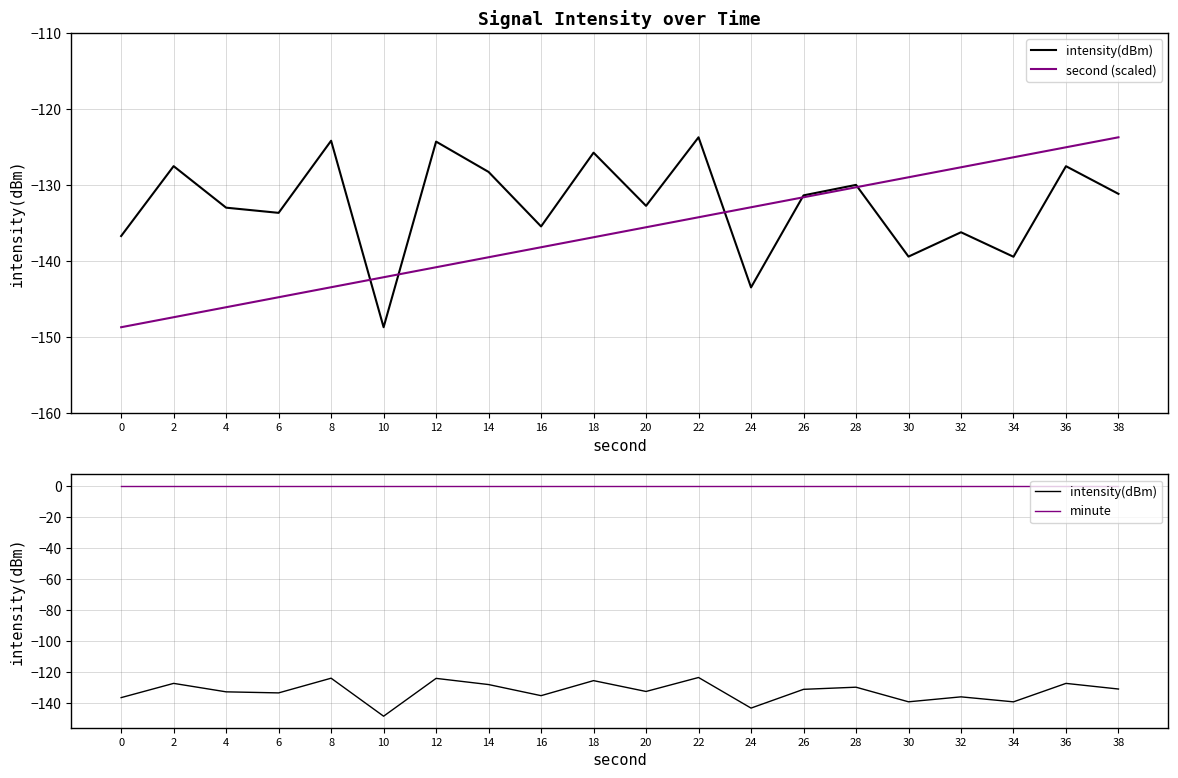

At which label does second (scaled) first exceed -135?

22